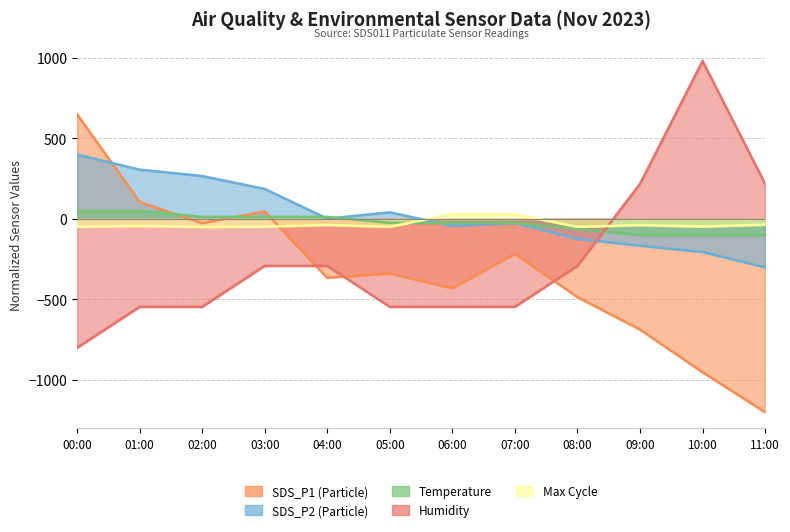

What are all the series names shown in the legend?

SDS_P1, SDS_P2, Temp, Humidity, Max_cycle